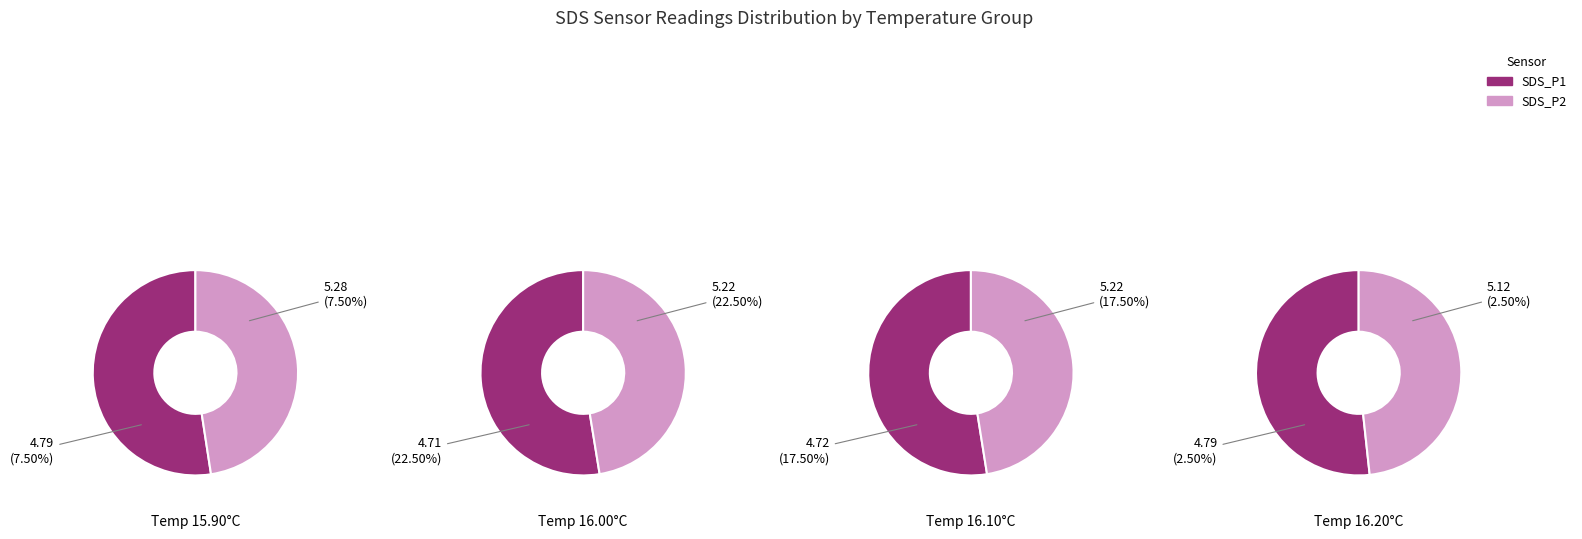

Is there any slice that represents more than half of the pie?

No